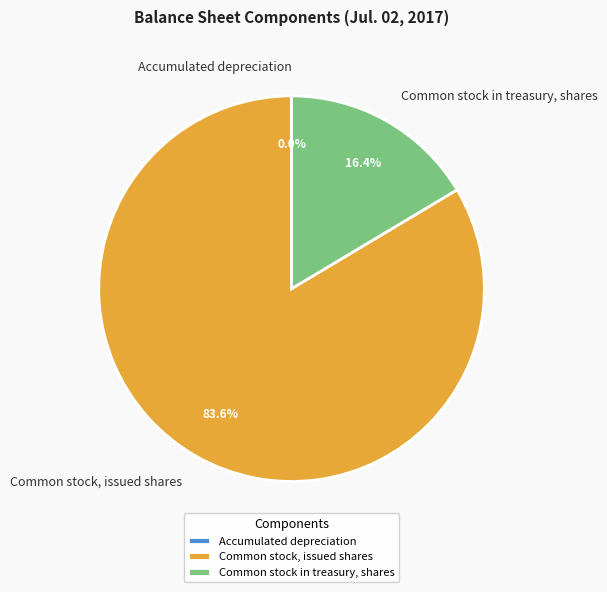

What percentage is NOT represented by Common stock in treasury, shares?

83.6%